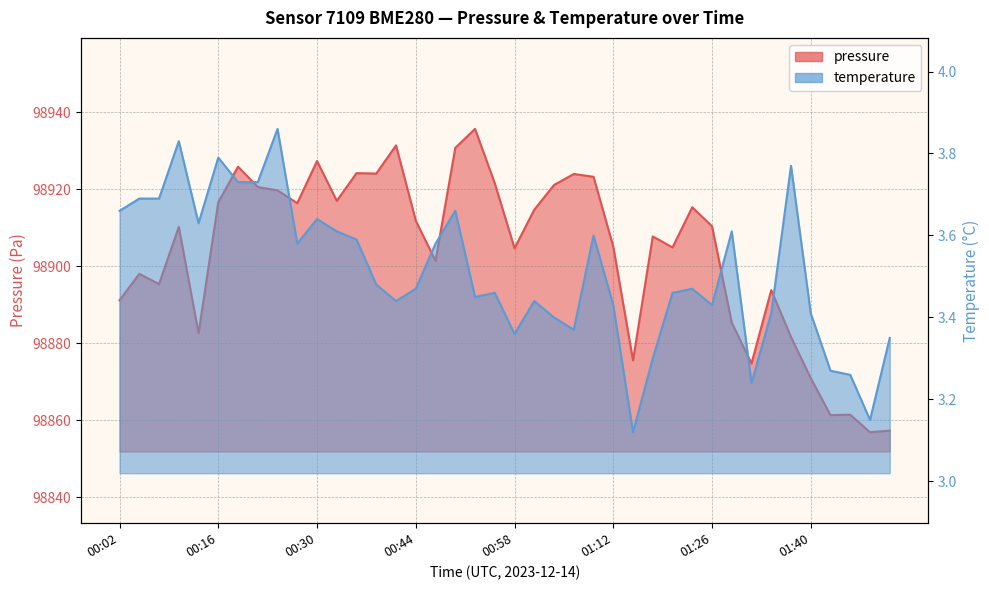

Is the value of temperature at 01:40 greater than the value of pressure at 00:16?

No